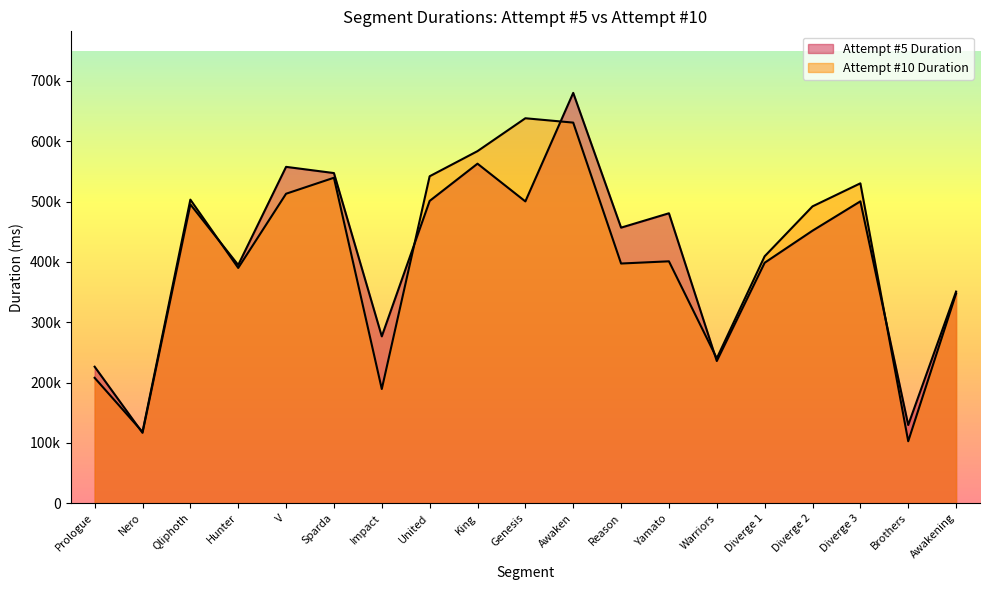

What is the average value of the Attempt #5 Duration series?

413785